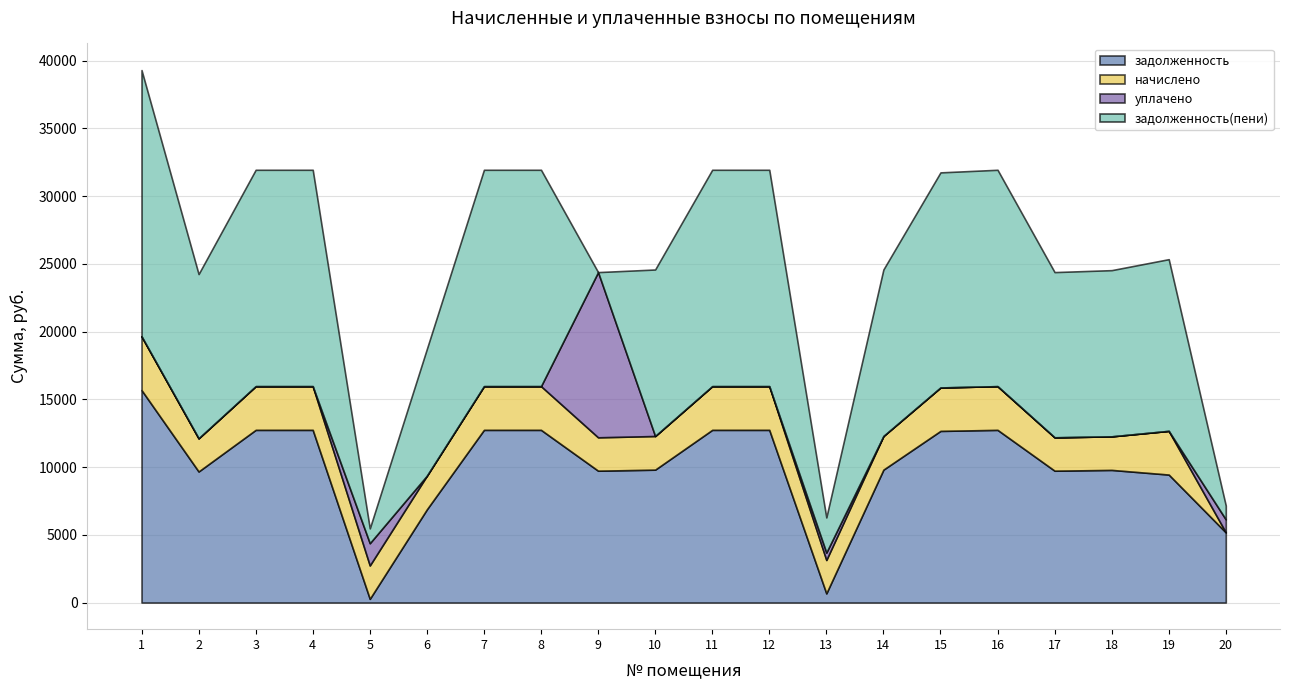

True or false: задолженность(пени) has more than 0 points higher than both neighbors.

True